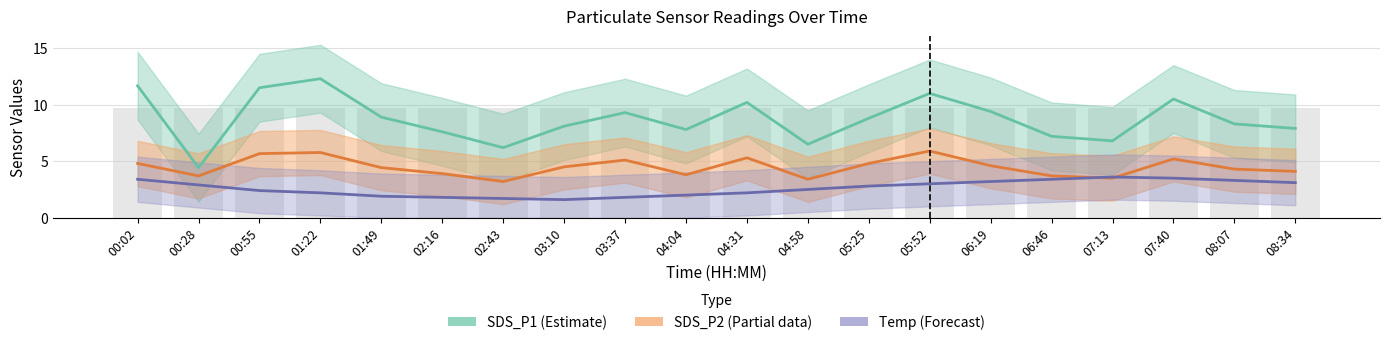

Reading right to left, extract all data points from this chart.

SDS_P1 (Estimate): 08:34=7.9	08:07=8.3	07:40=10.5	07:13=6.8	06:46=7.2	06:19=9.4	05:52=11.0	05:25=8.8	04:58=6.5	04:31=10.2	04:04=7.8	03:37=9.3	03:10=8.1	02:43=6.2	02:16=7.6	01:49=8.9	01:22=12.3	00:55=11.5	00:28=4.4	00:02=11.7
SDS_P2 (Partial): 08:34=4.1	08:07=4.3	07:40=5.2	07:13=3.5	06:46=3.7	06:19=4.6	05:52=5.9	05:25=4.8	04:58=3.4	04:31=5.3	04:04=3.8	03:37=5.1	03:10=4.5	02:43=3.2	02:16=3.9	01:49=4.4	01:22=5.8	00:55=5.7	00:28=3.7	00:02=4.8
Temp (Forecast): 08:34=3.1	08:07=3.3	07:40=3.5	07:13=3.6	06:46=3.4	06:19=3.2	05:52=3.0	05:25=2.8	04:58=2.5	04:31=2.2	04:04=2.0	03:37=1.8	03:10=1.6	02:43=1.7	02:16=1.8	01:49=1.9	01:22=2.2	00:55=2.4	00:28=2.9	00:02=3.4